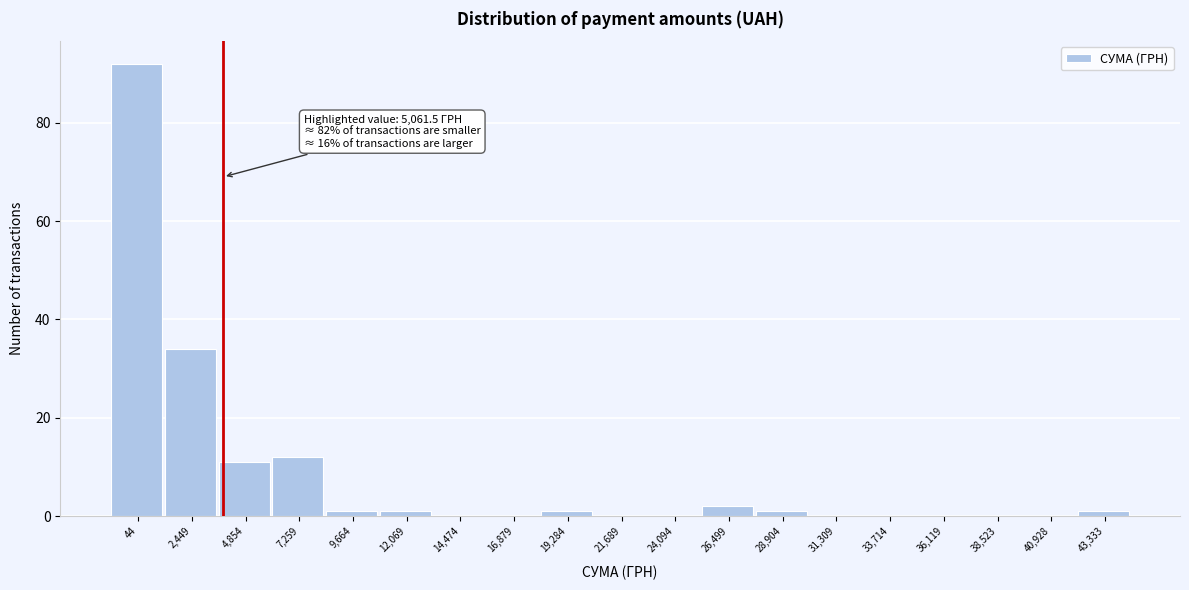

Reading left to right, transcribe all the data shown in this chart.

44=92	2,449=34	4,854=11	7,259=12	9,664=1	12,069=1	14,474=0	16,879=0	19,284=1	21,689=0	24,094=0	26,499=2	28,904=1	31,309=0	33,714=0	36,119=0	38,523=0	40,928=0	43,333=1